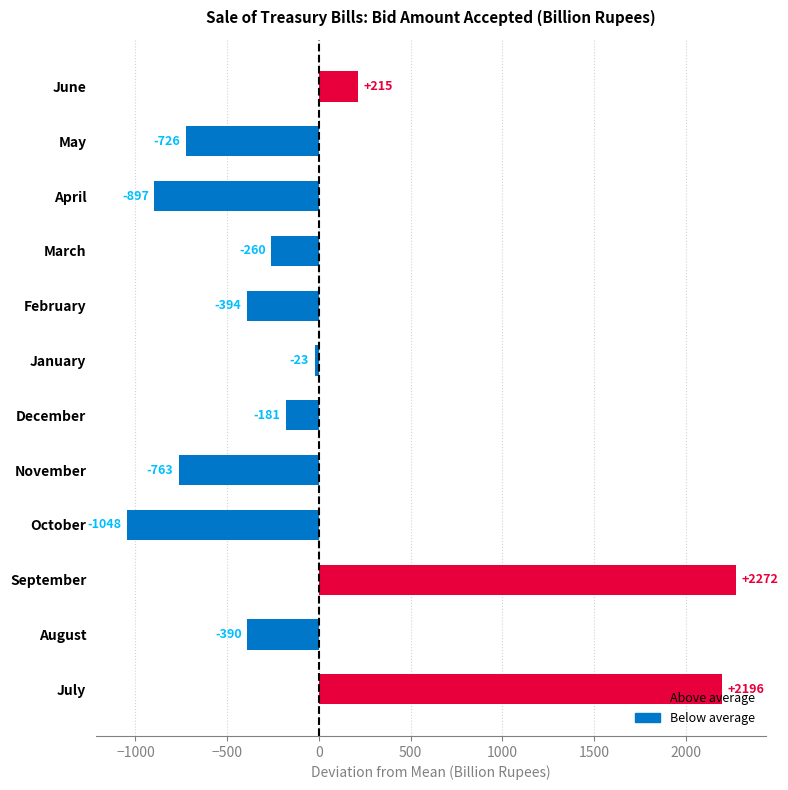

The value at November is -763.1. True or false?

True